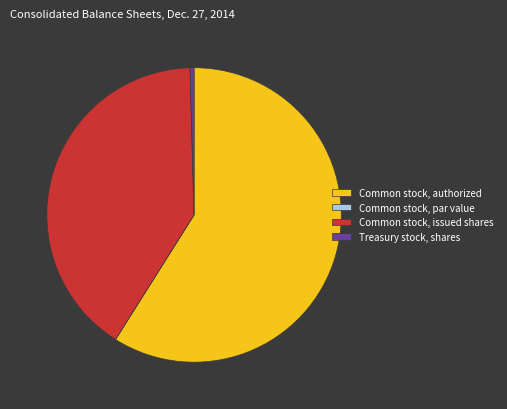

What is the largest slice in the pie chart?

Common stock, authorized